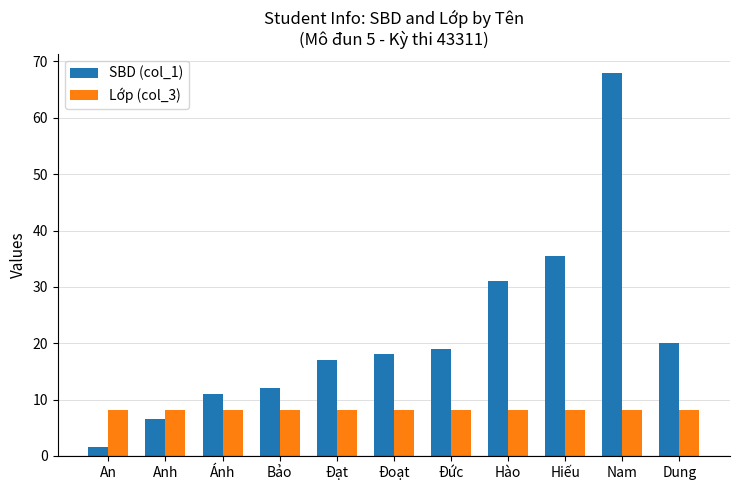

What is the value of the Lớp (col_3) bar at the 1st from the left?

8.1